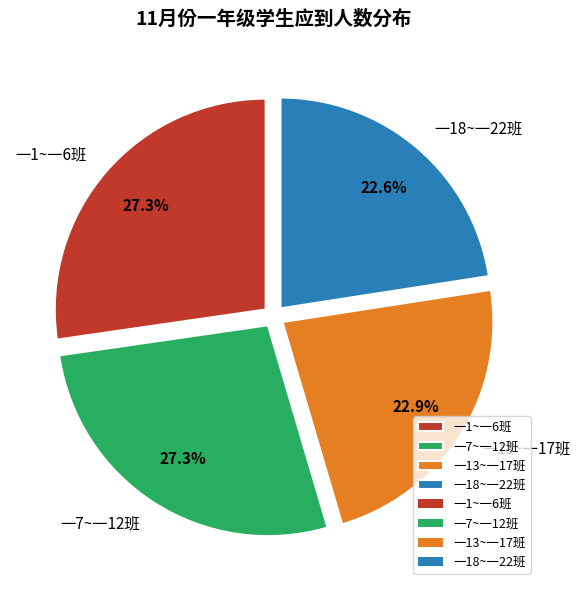

Is there a majority slice in this chart?

No